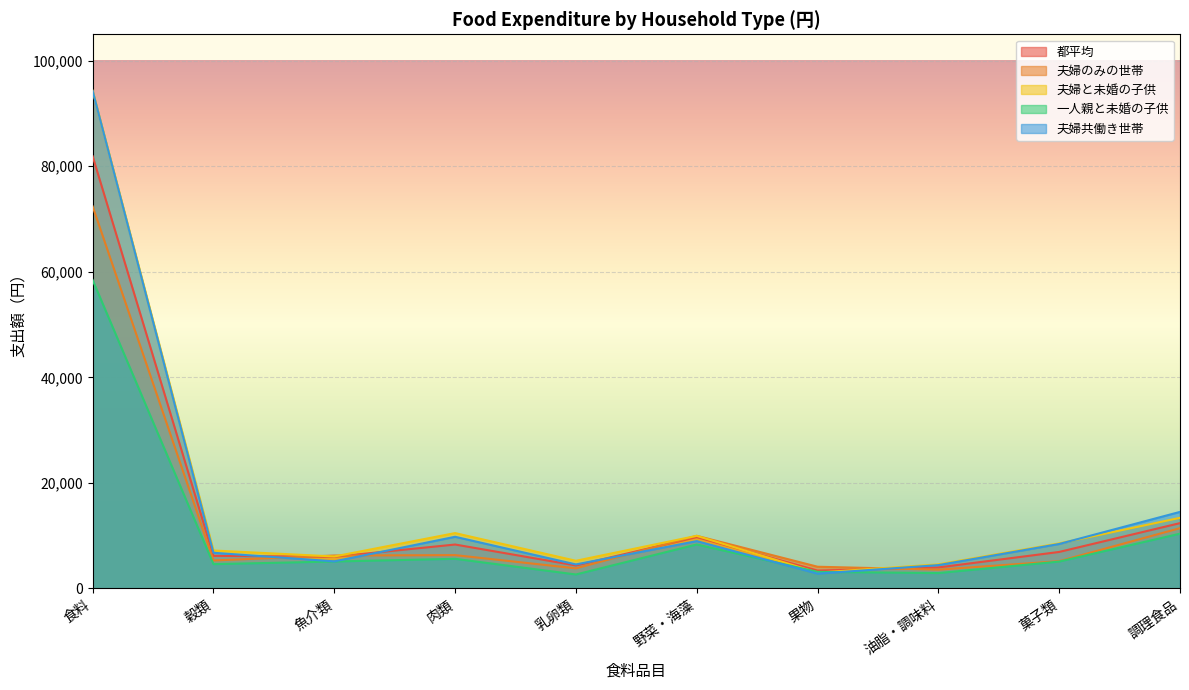

Which has a higher value, 魚介類 or 乳卵類?

魚介類